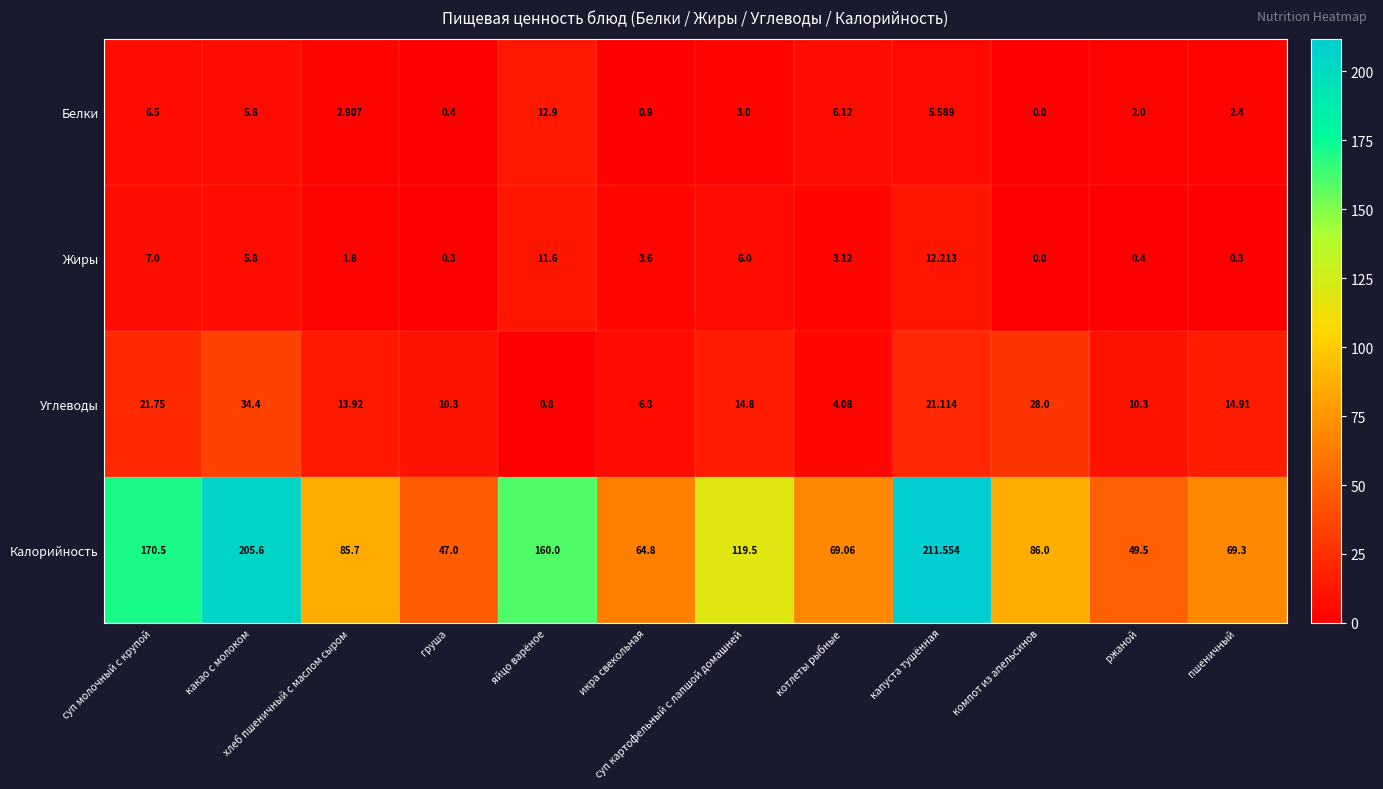

At which label does Углеводы reach its minimum?

яйцо варёное